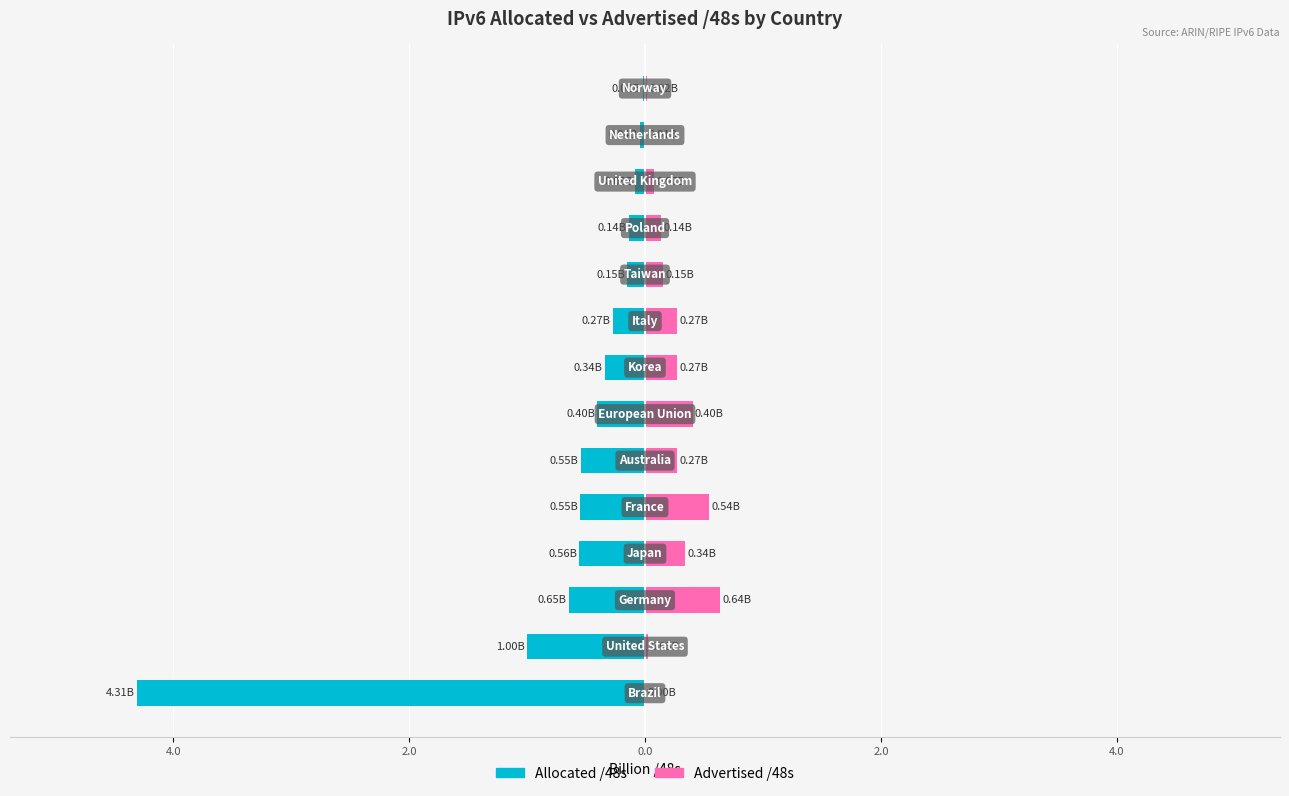

What is the average value of the Advertised /48s series?

0.2